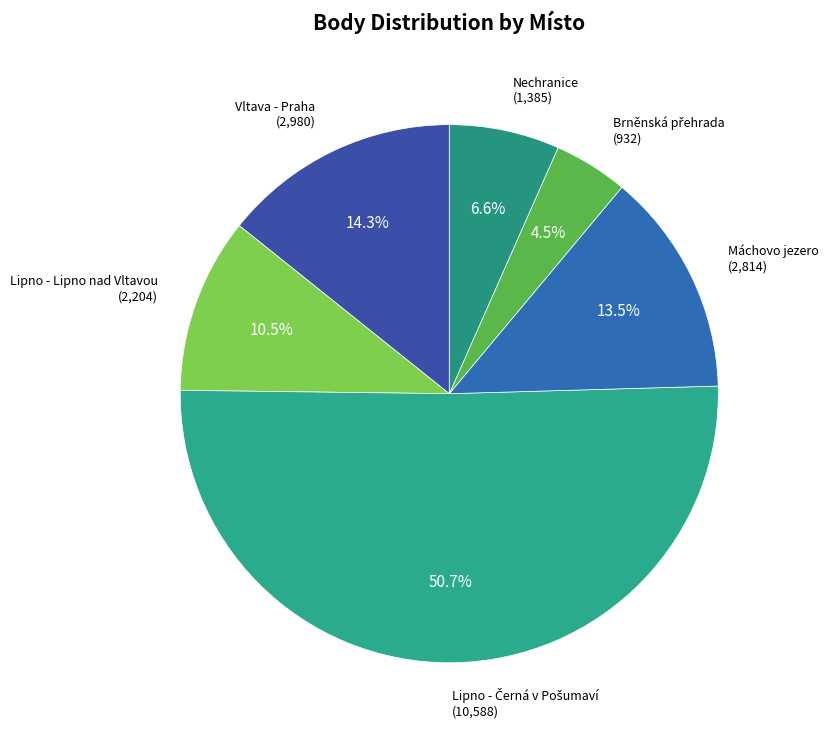

Is the sum of Lipno - Lipno nad Vltavou and Vltava - Praha greater than half?

No